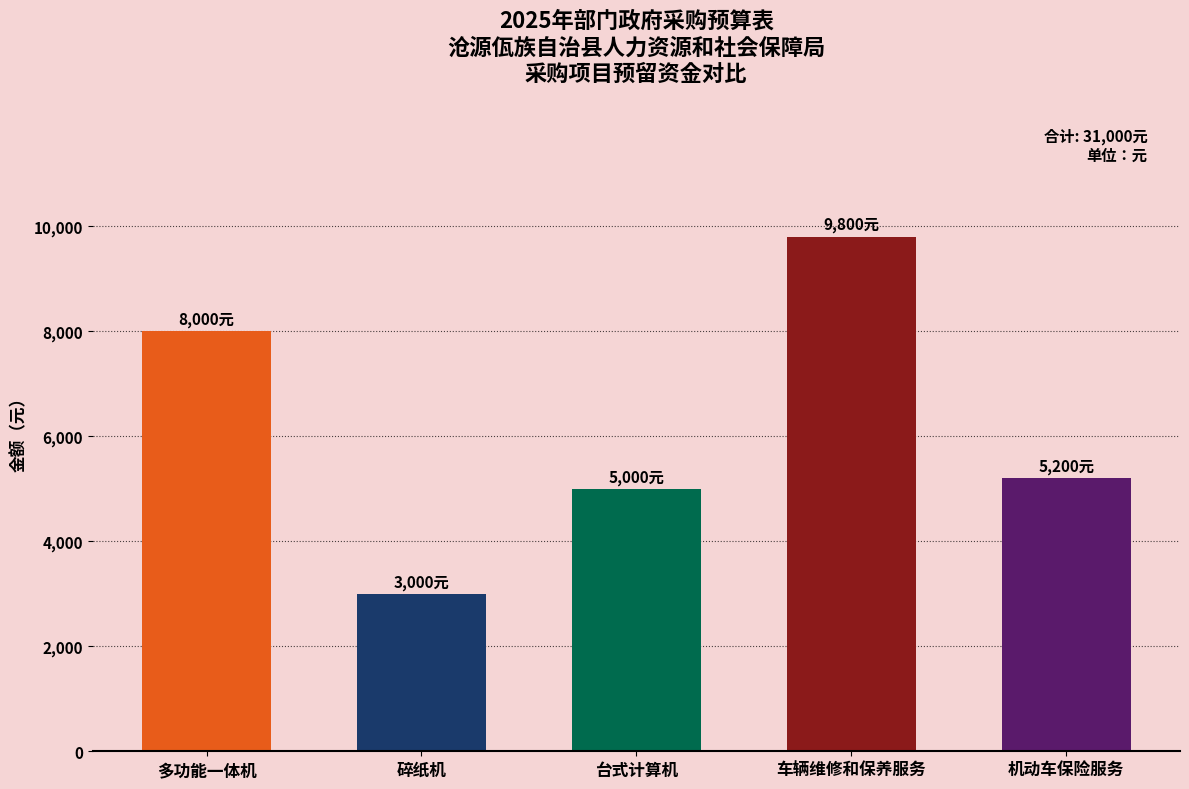

Rank the categories by value from highest to lowest.

车辆维修和保养服务, 多功能一体机, 机动车保险服务, 台式计算机, 碎纸机